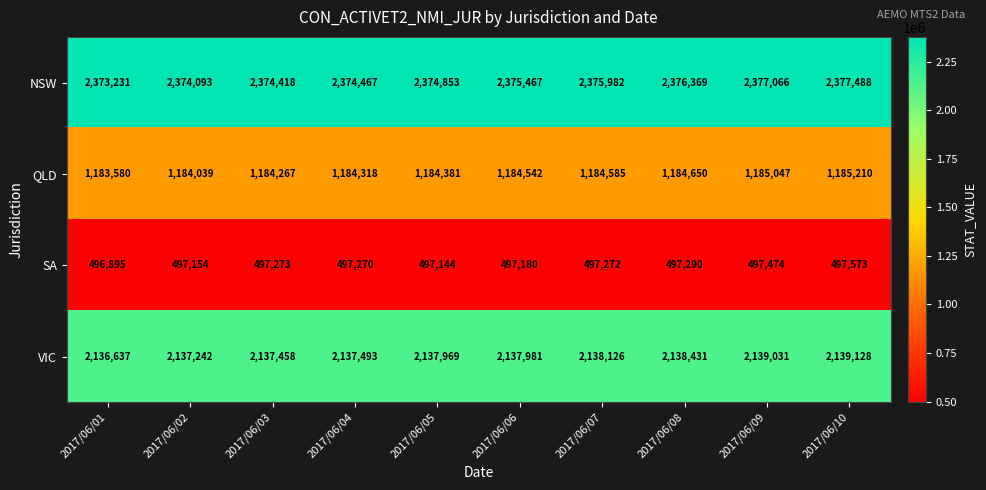

Is it true that QLD equals 1184381 at 2017/06/05?

True